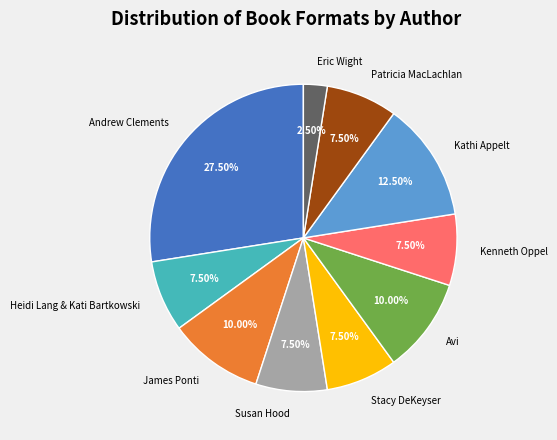

Is Heidi Lang & Kati Bartkowski the majority of the pie?

No